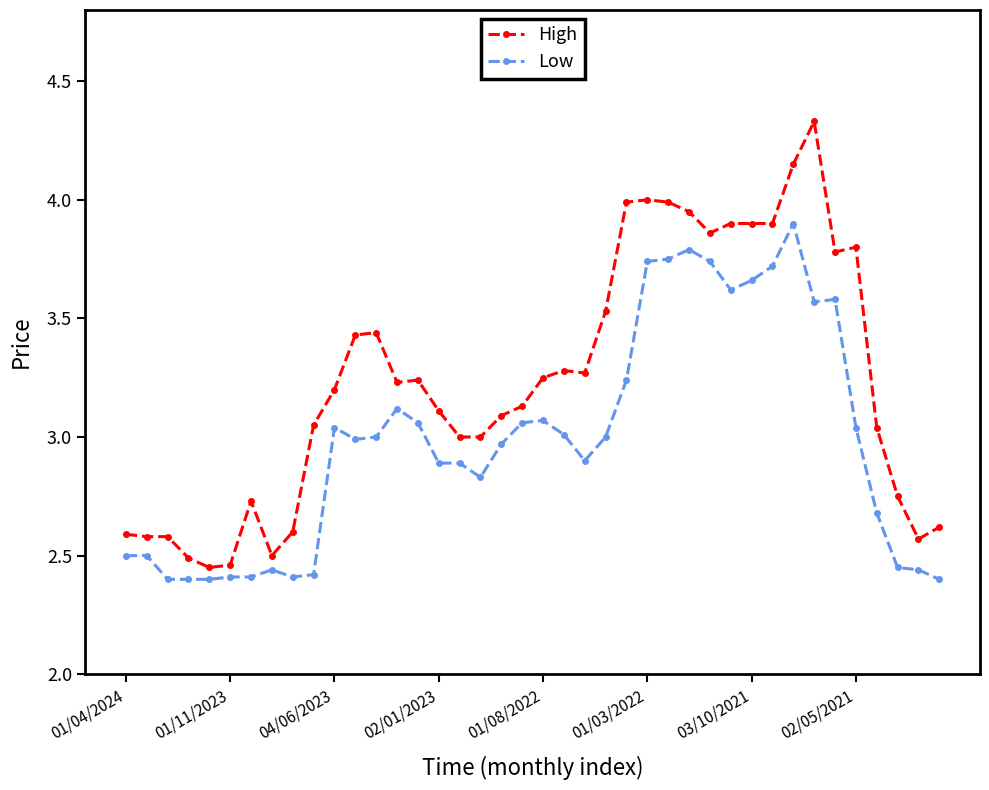

Which series has the widest spread of values?

High